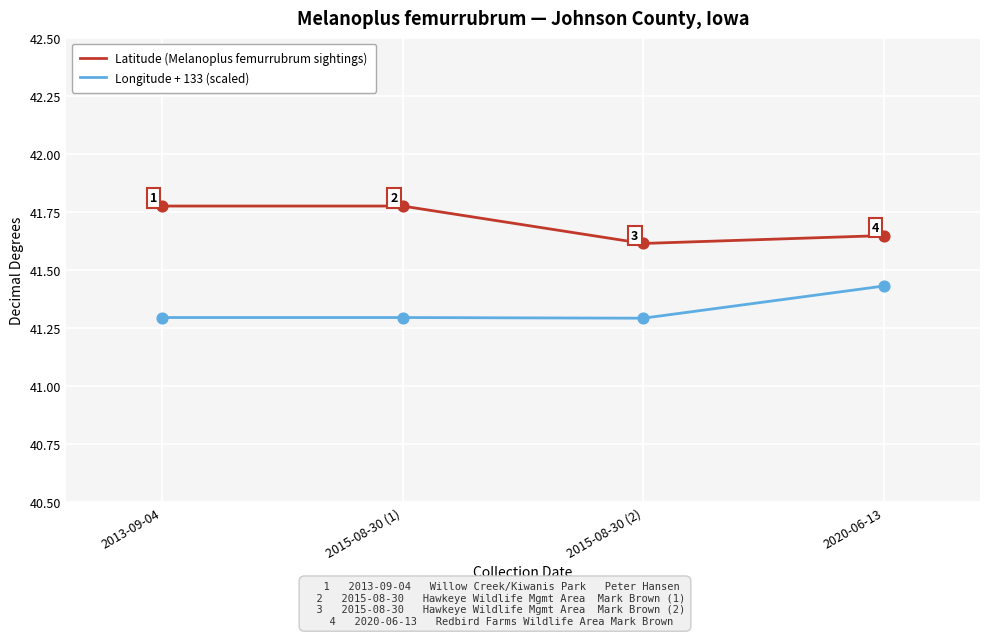

Which series has the largest total across all categories?

Latitude (Melanoplus femurrubrum sightings)